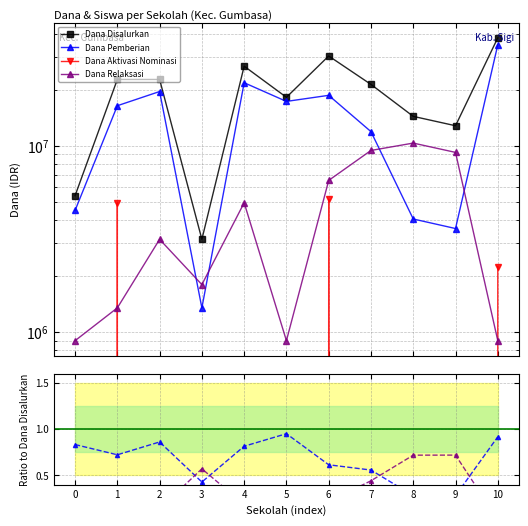

True or false: Dana Pemberian and Dana Disalurkan intersect in this chart.

False